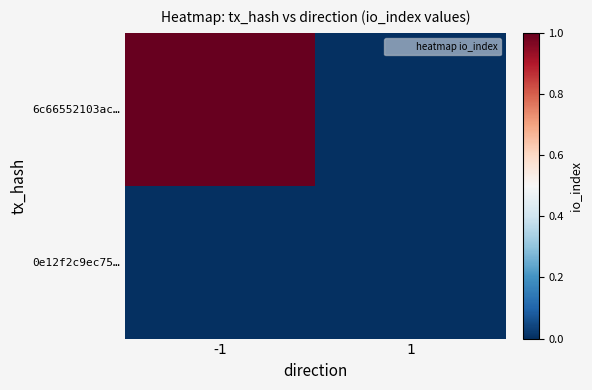

Which category has the lowest value across all series?

1